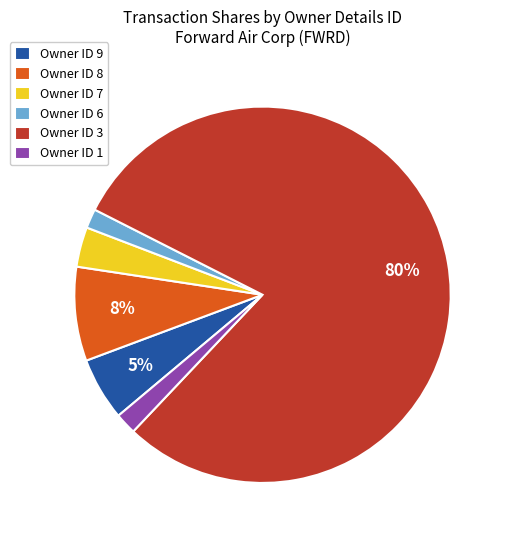

To the nearest percent, what portion does Owner ID 9 represent?

5%